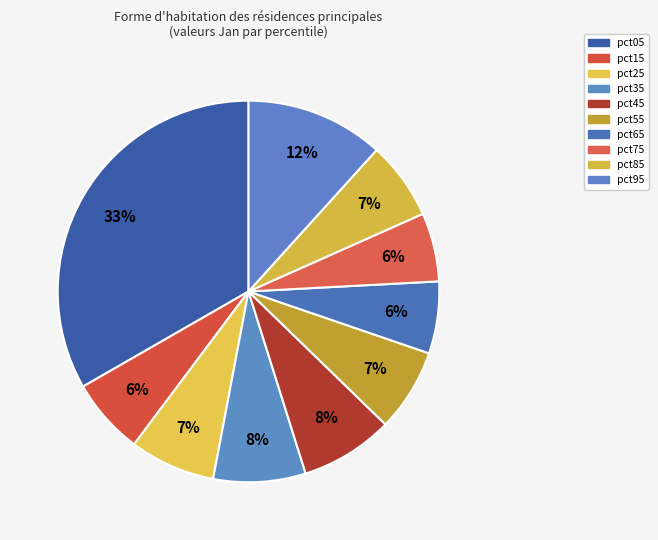

What is the change in value from pct25 to pct45?

+0.1